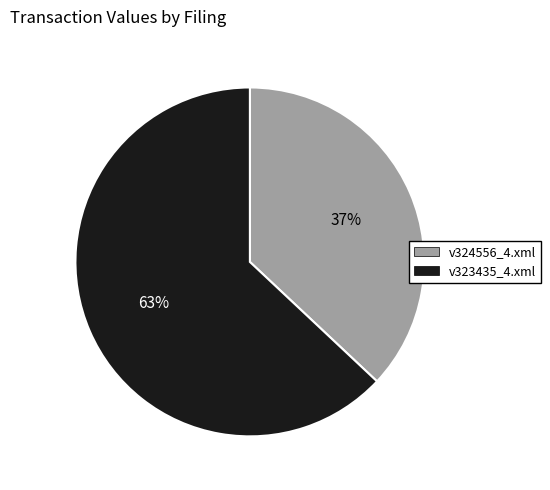

Which slice is the largest?

v323435_4.xml